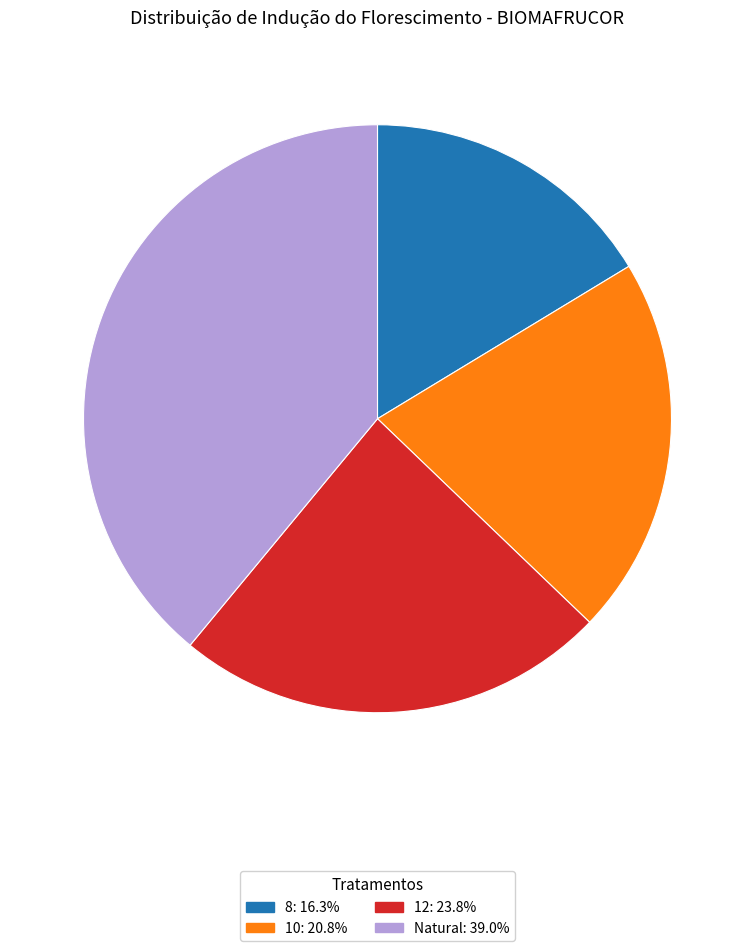

How many slices are in this pie chart?

4